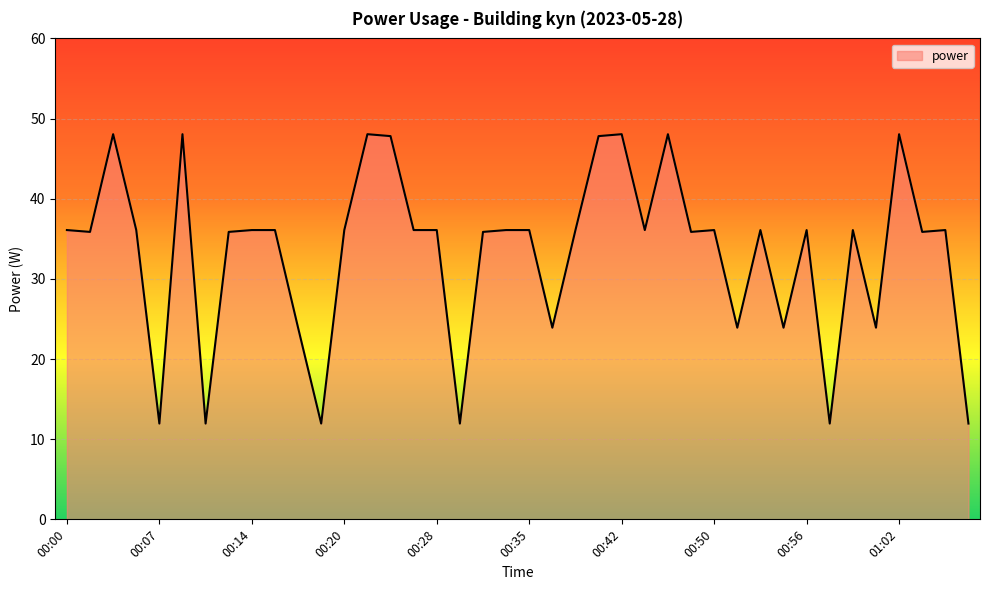

What is the difference between the maximum and minimum values?

36.1